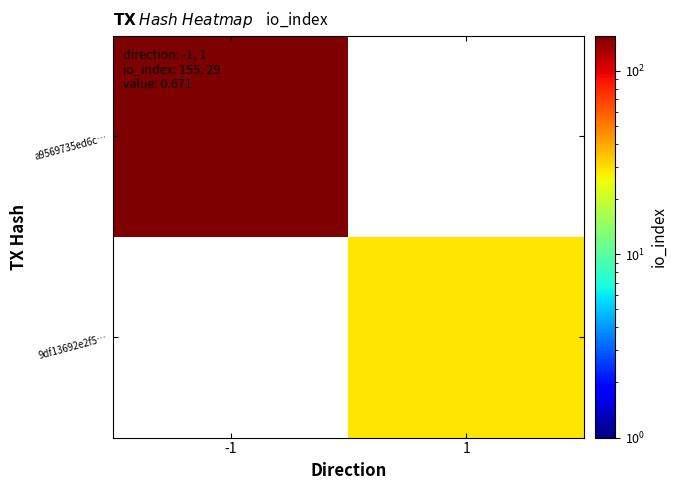

Between 1 and -1, which is larger?

-1